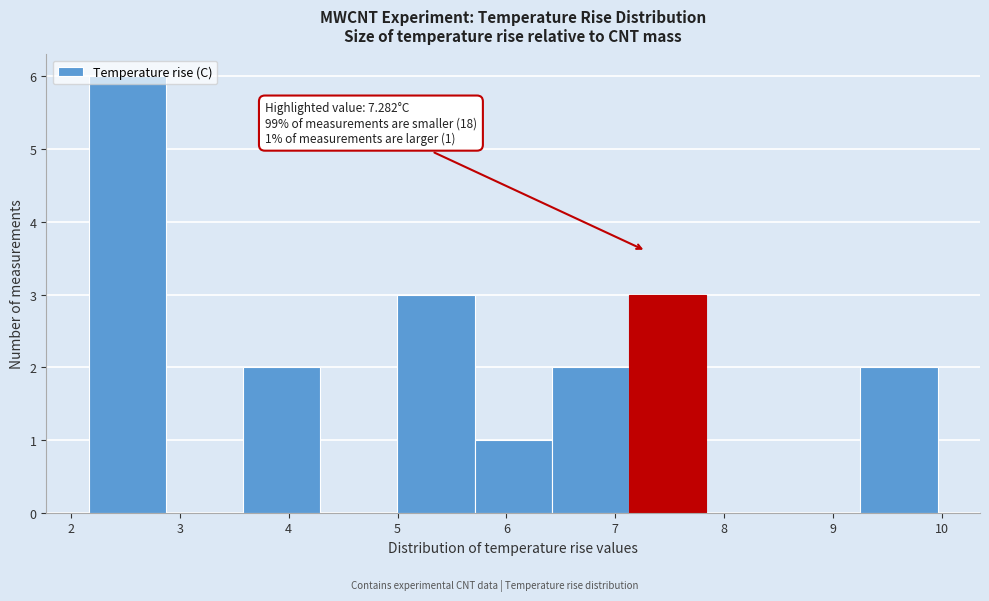

Over which range of the x-axis is the bar tallest?

2.2 to 2.9